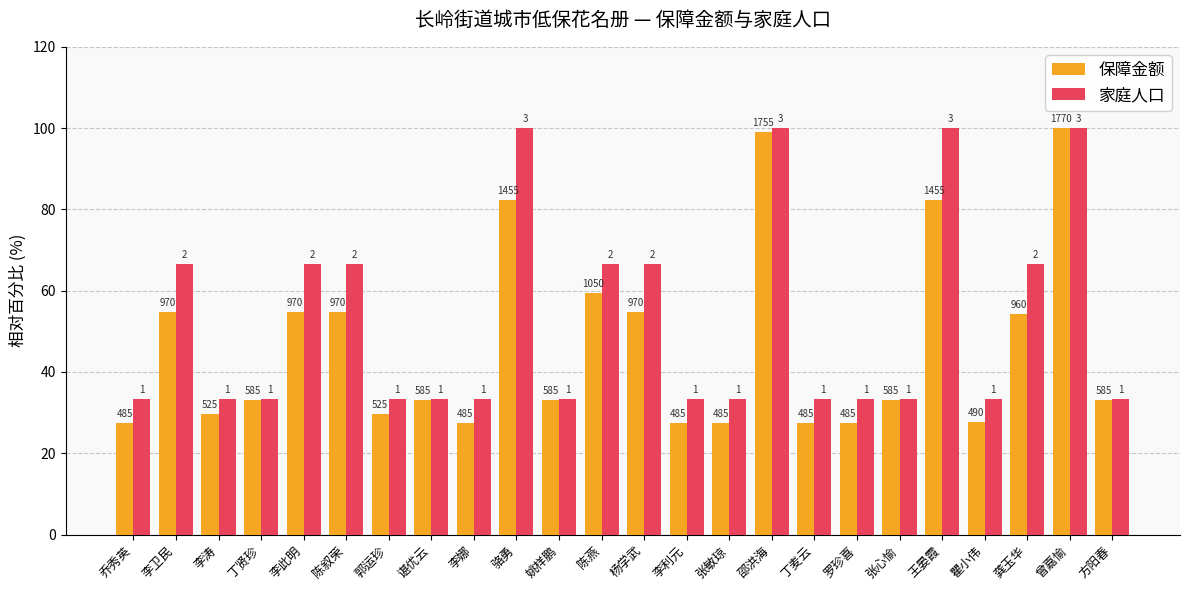

What are all the series names shown in the legend?

保障金额, 家庭人口